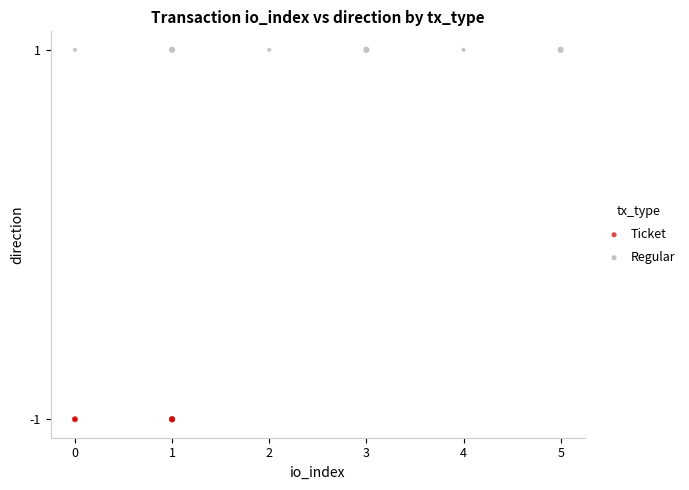

What are all the series names shown in the legend?

Ticket, Regular